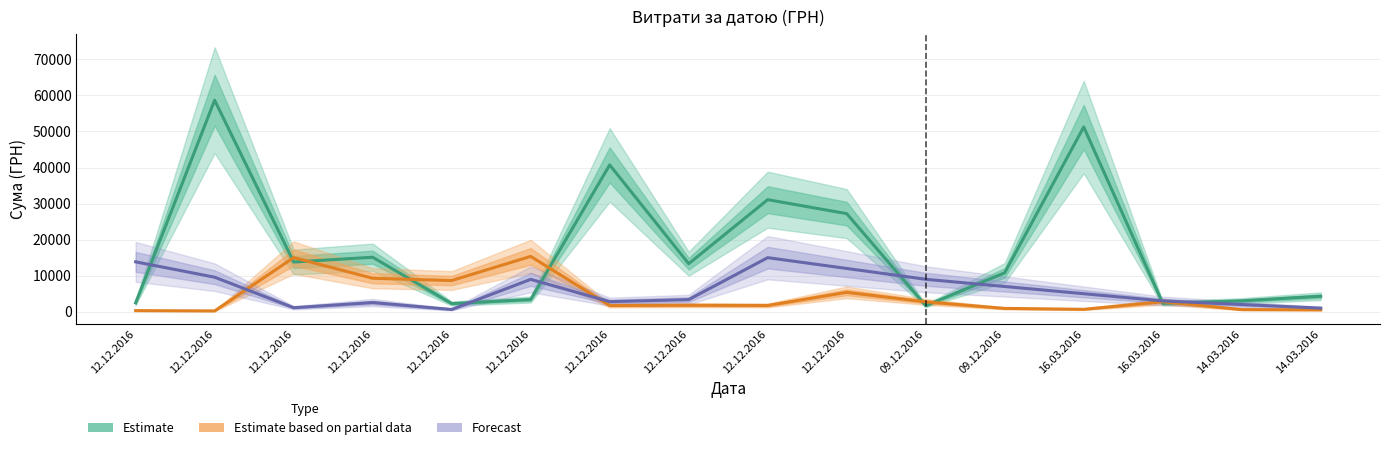

What is the label of the 11th point from the right?

12.12.2016